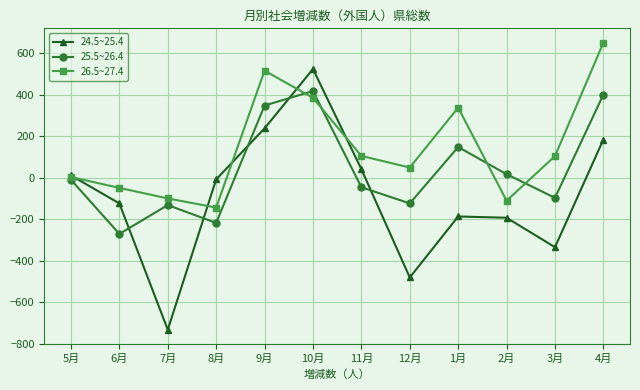

The value of 24.5~25.4 at 8月 is -7. True or false?

True